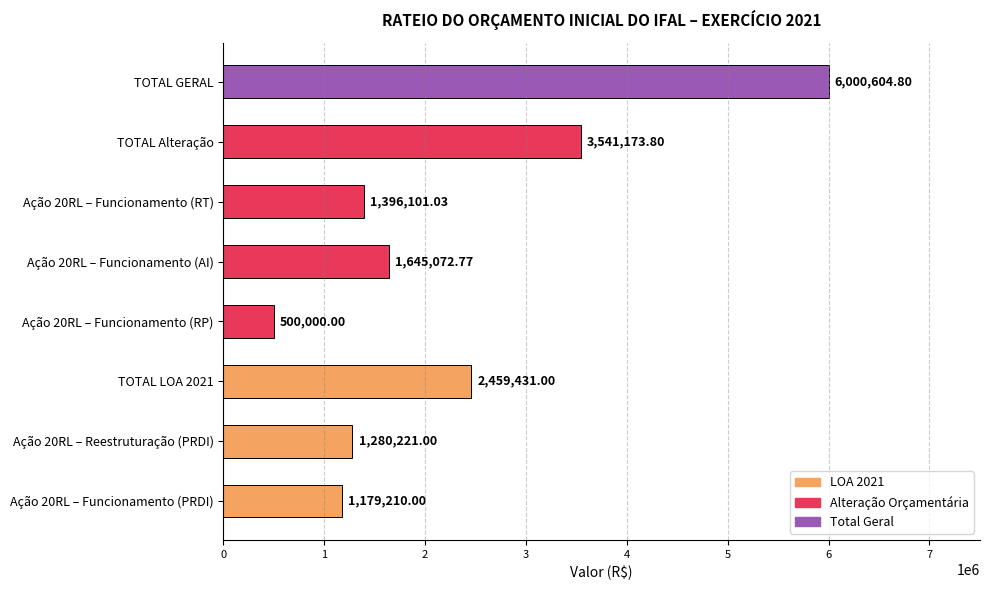

What is the greatest value displayed?

6000604.8